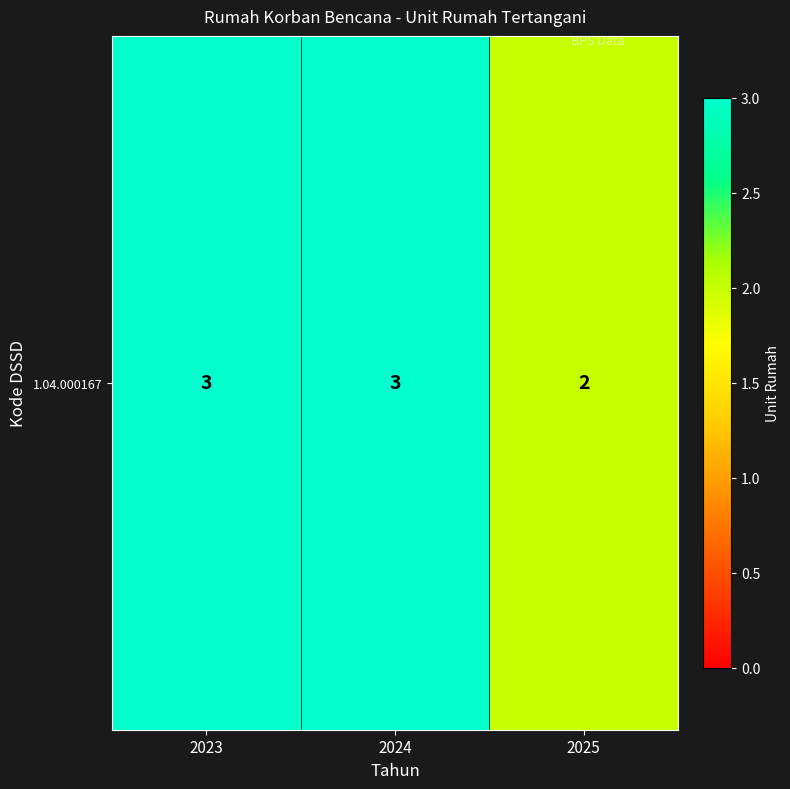

Count the number of categories in the chart.

3